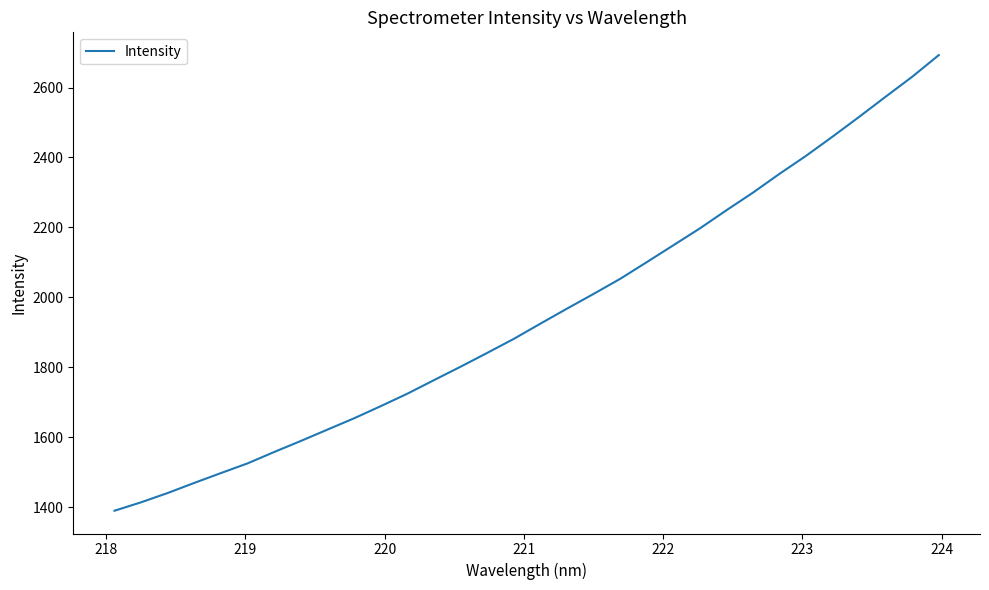

What is the difference between the maximum and minimum values?

1303.2